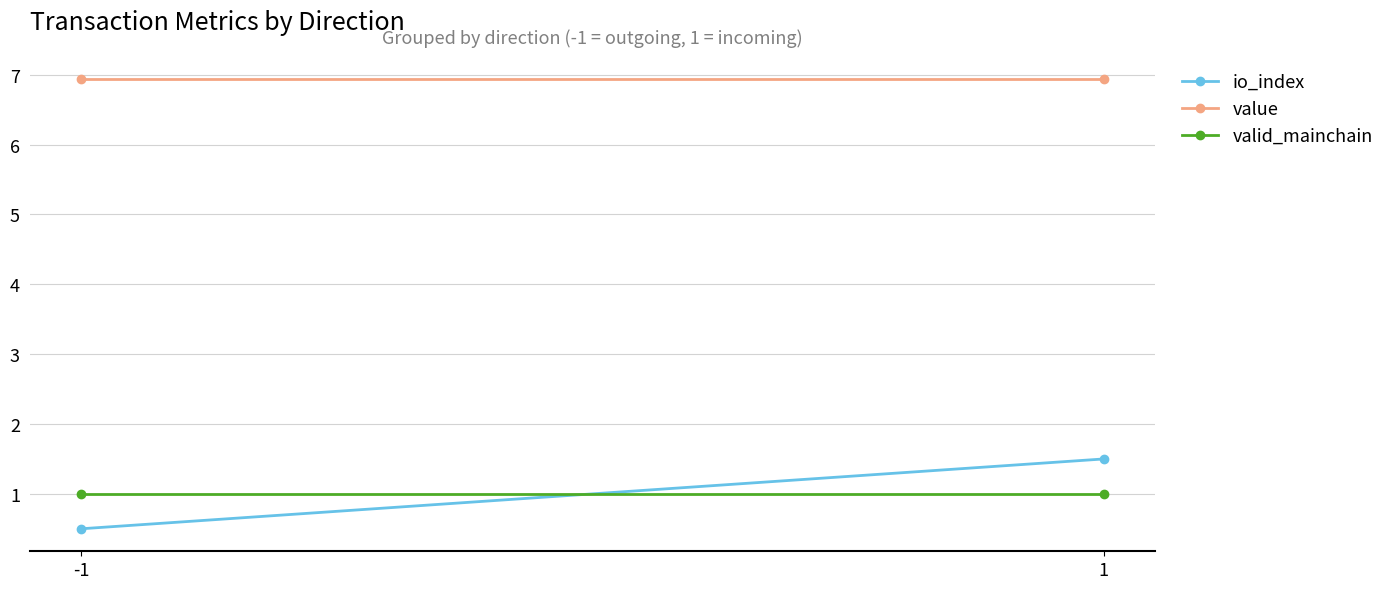

What is the sum of all io_index values?

2.0